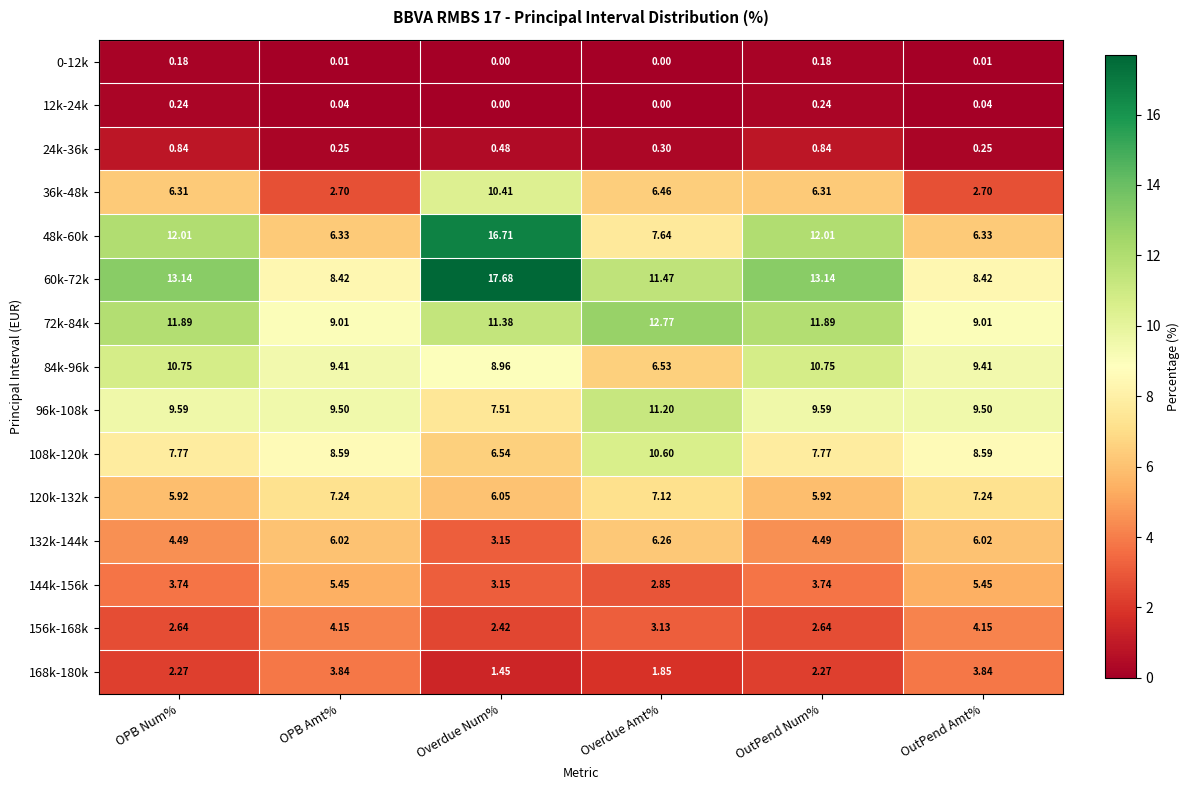

Where does the 84k-96k series first go above 9?

OPB Num%